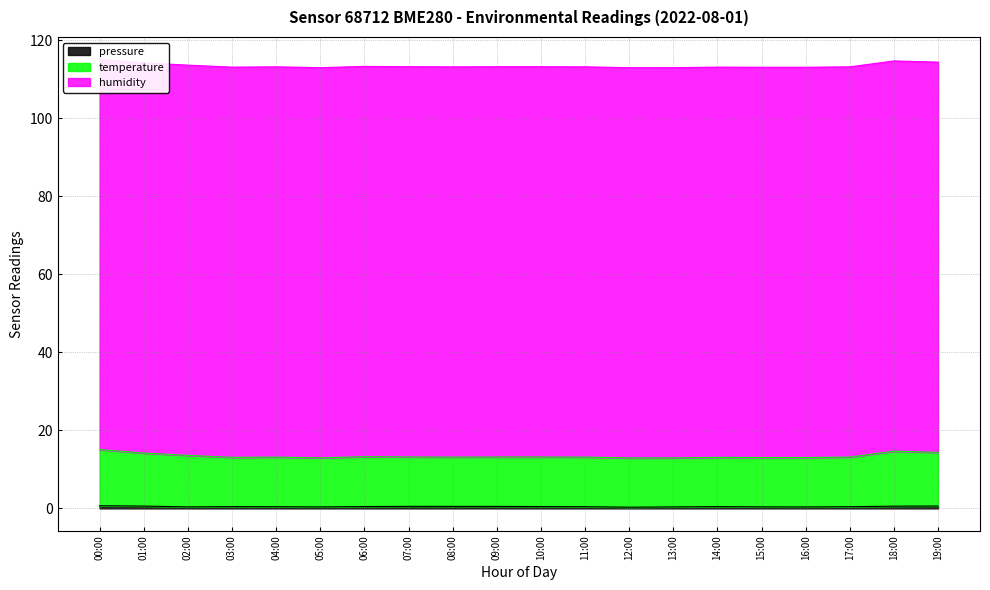

True or false: pressure has a value of 0.4 at 13:00.

True